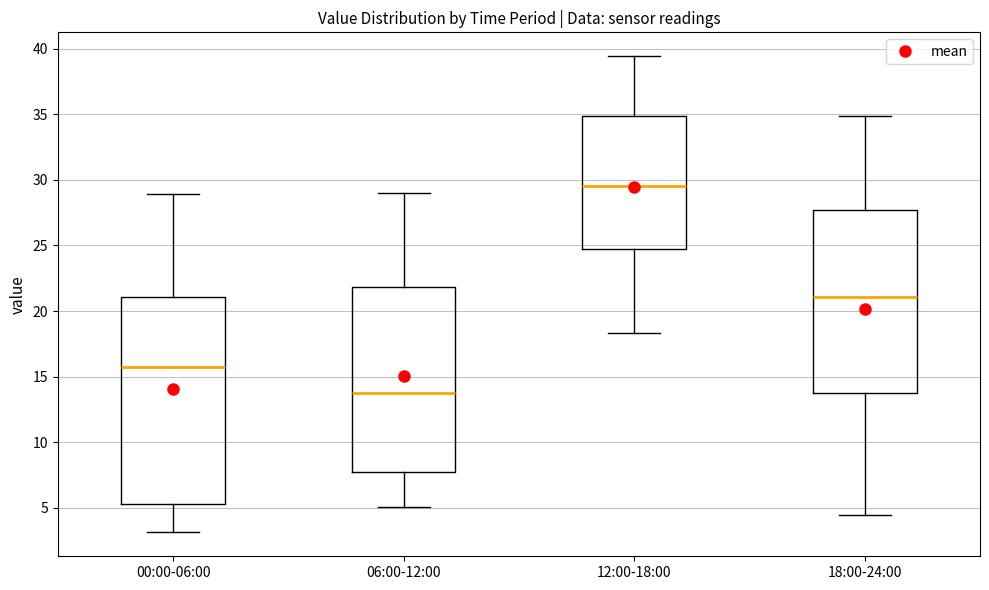

Which box has the lowest median line?

06:00-12:00